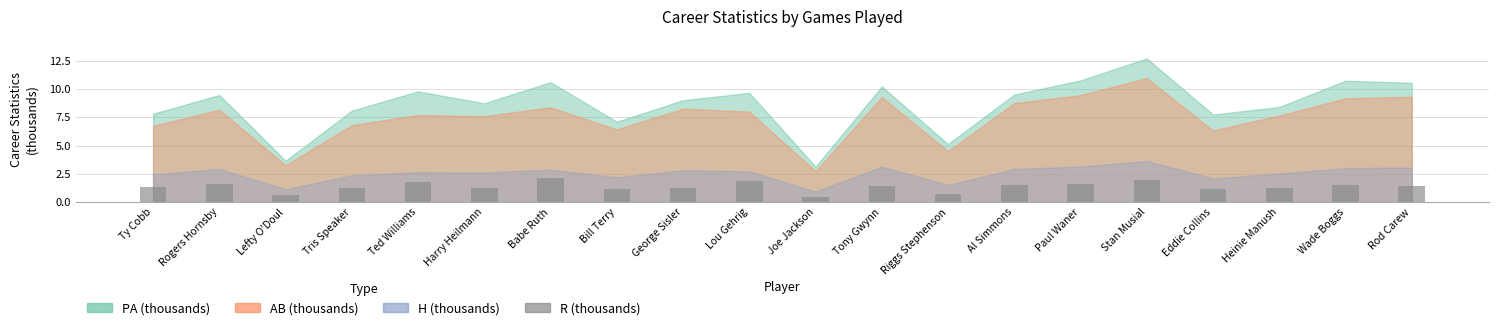

What is the difference between the values at Lefty O'Doul and Riggs Stephenson?

0.1